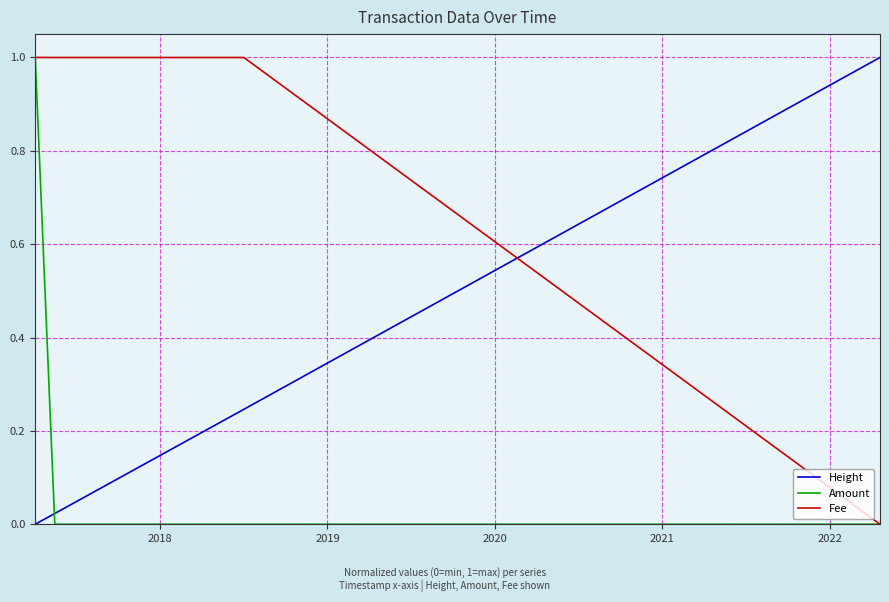

What is the highest value of the Fee series?

1.0